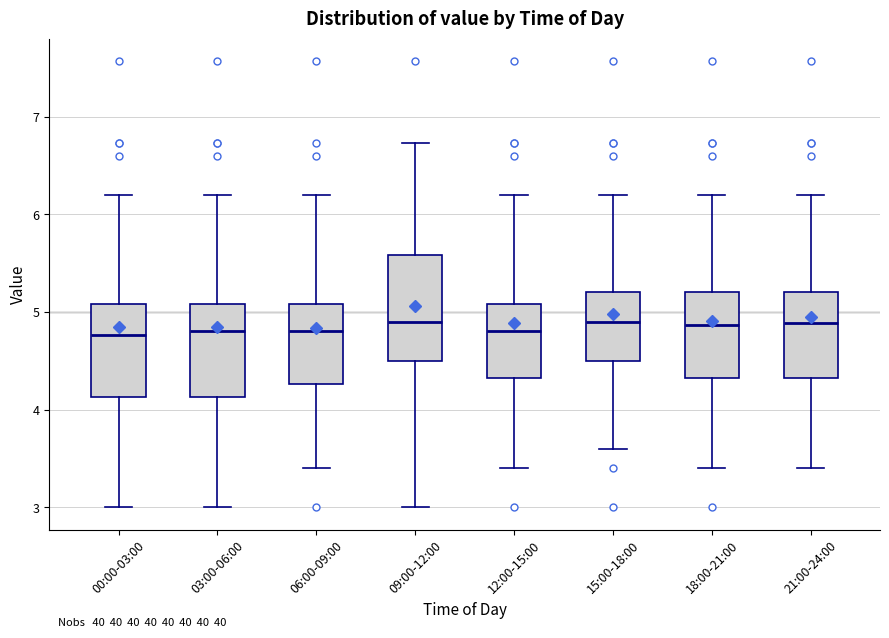

Where is the lower edge of the box for 12:00-15:00 on the y-axis? The values are not printed on the chart, so give them approximately, as read against the axis.

4.3